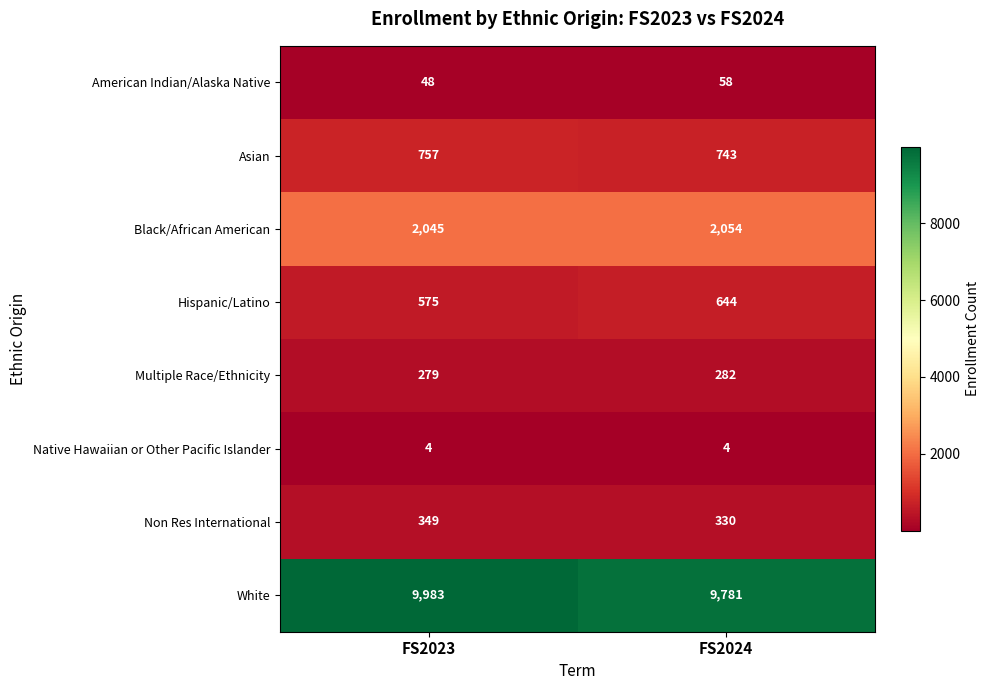

What is the sum of the Multiple Race/Ethnicity values at FS2024 and FS2023?

561